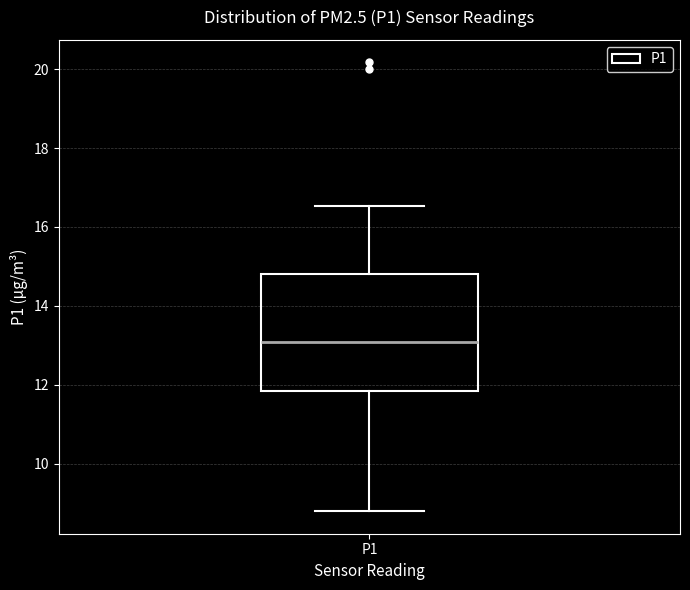

Transcribe this box plot: give where the median line is, the range the box spans, and where the two whiskers end, as read against the y-axis. The values are not printed on the chart, so give them approximately, as read against the axis.

median 13.0, box 11.8 to 14.8, whiskers 8.8 to 16.6